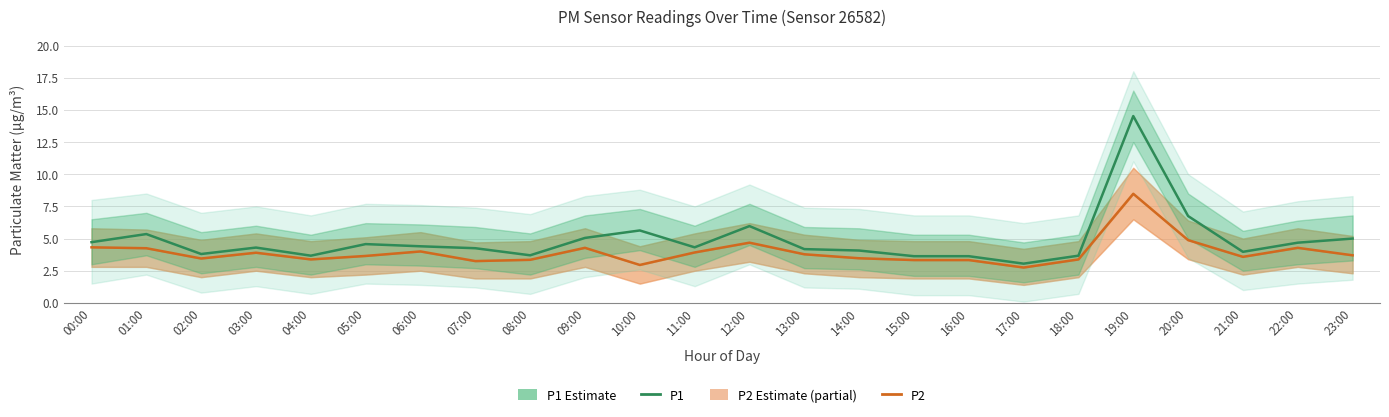

List the labels in order of P1 (Estimate) value, largest first.

19:00, 20:00, 12:00, 10:00, 01:00, 09:00, 23:00, 00:00, 22:00, 05:00, 06:00, 11:00, 03:00, 07:00, 13:00, 14:00, 21:00, 02:00, 08:00, 04:00, 18:00, 15:00, 16:00, 17:00